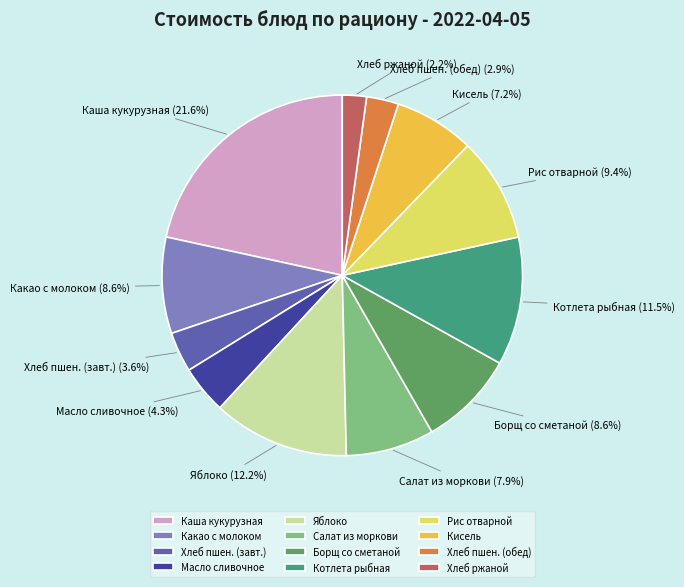

Count the number of slices in the pie.

12